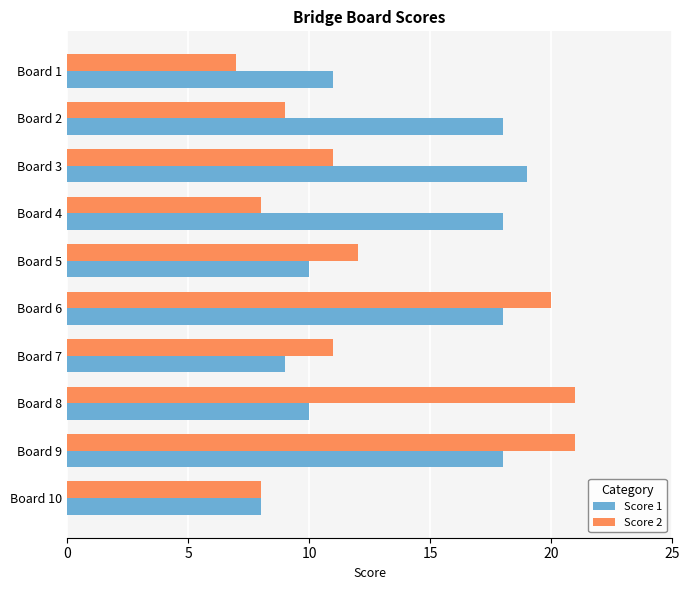

At which label is Score 1 closest to 13?

Board 1